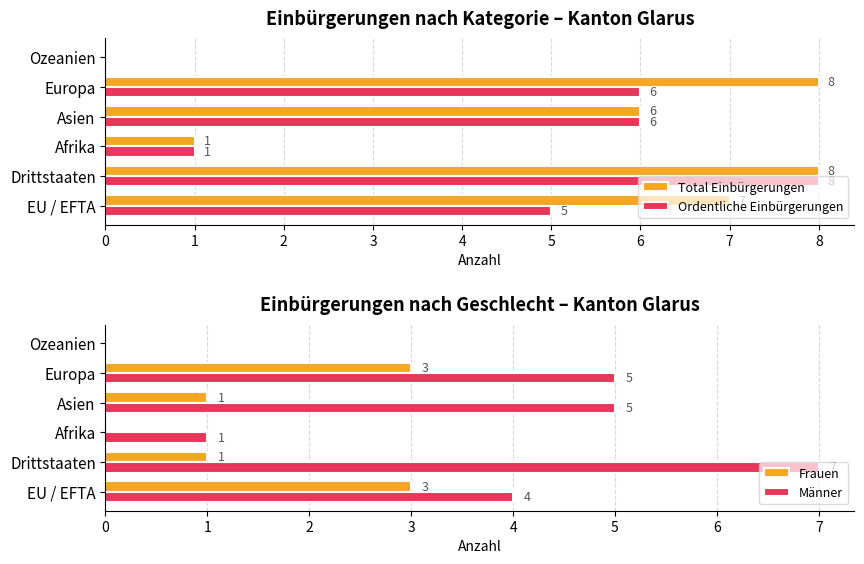

Is it true that Ordentliche Einbürgerungen equals 1 at Afrika?

True